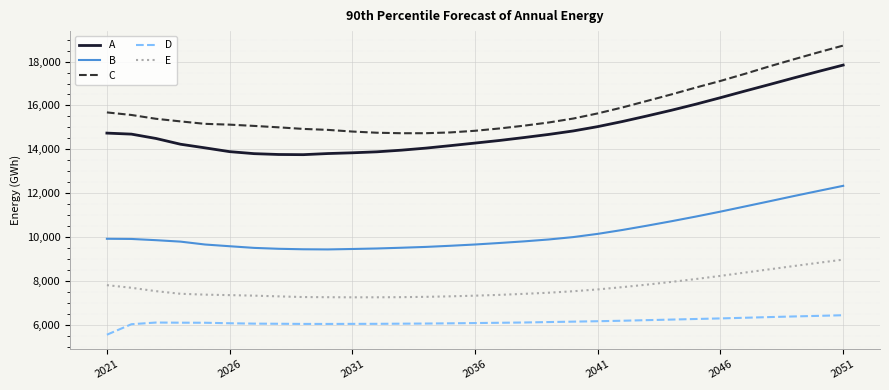

What is the difference between the maximum and minimum values in the D series?

890